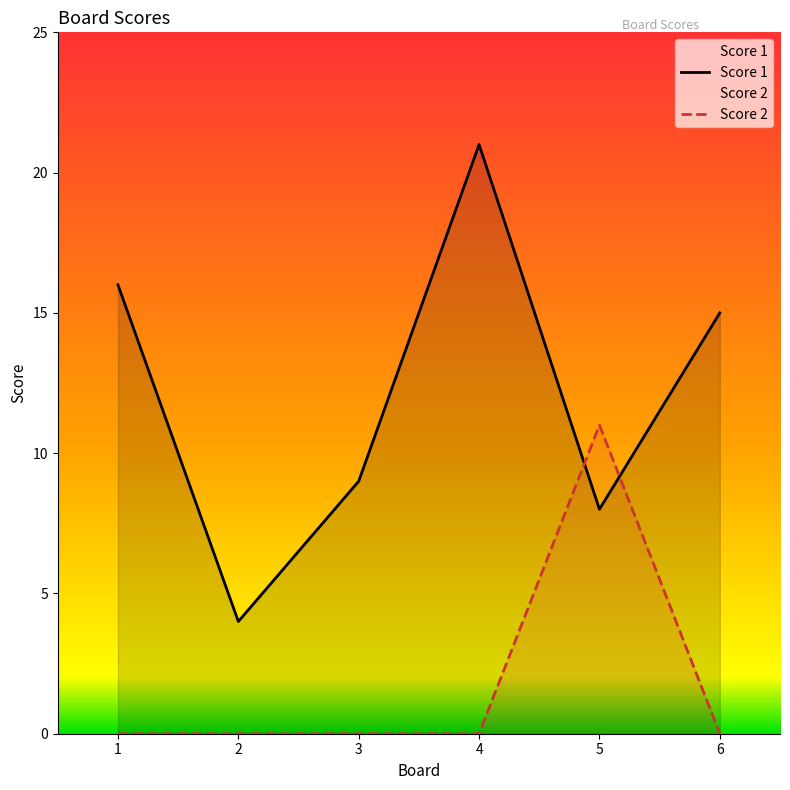

What is the greatest value displayed?

21